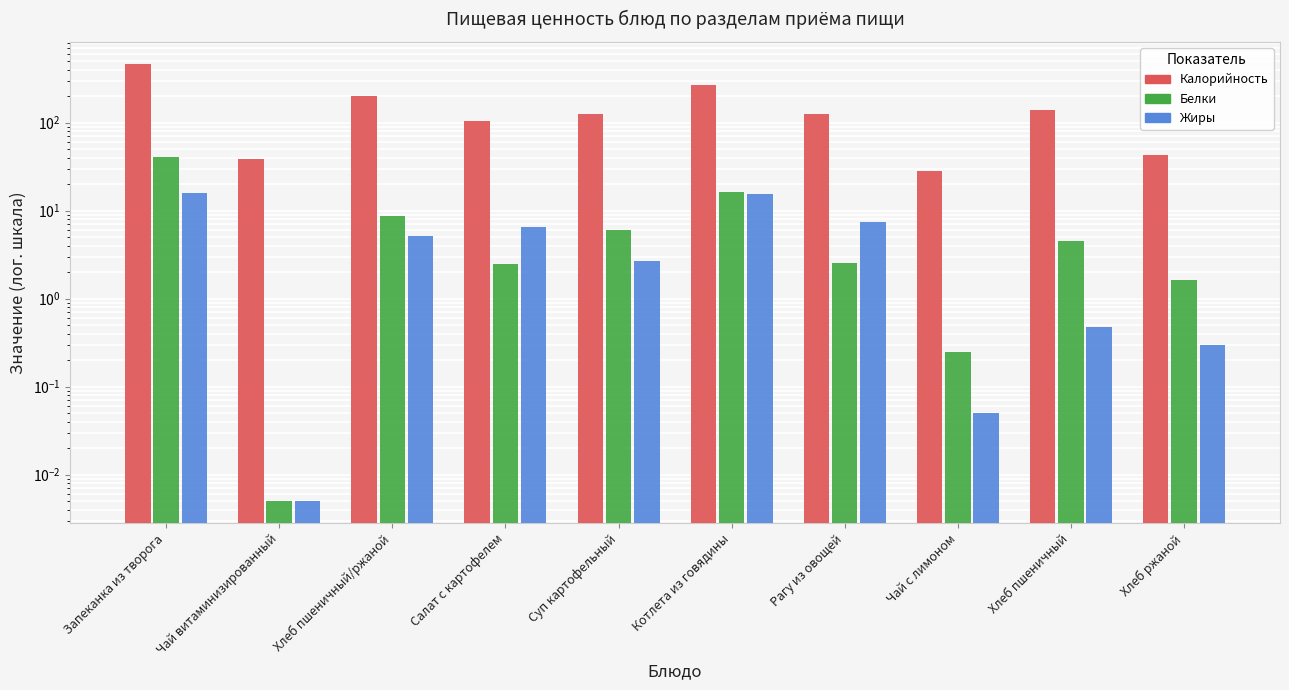

What are all the series names shown in the legend?

Калорийность, Белки, Жиры